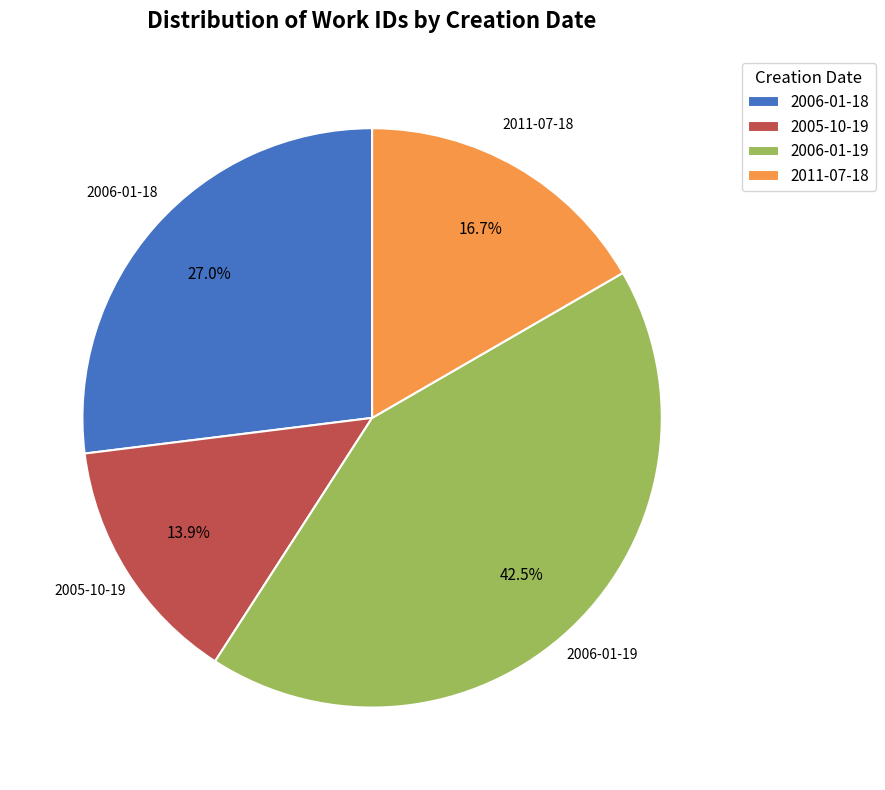

What percentage is NOT represented by 2006-01-18?

73.0%